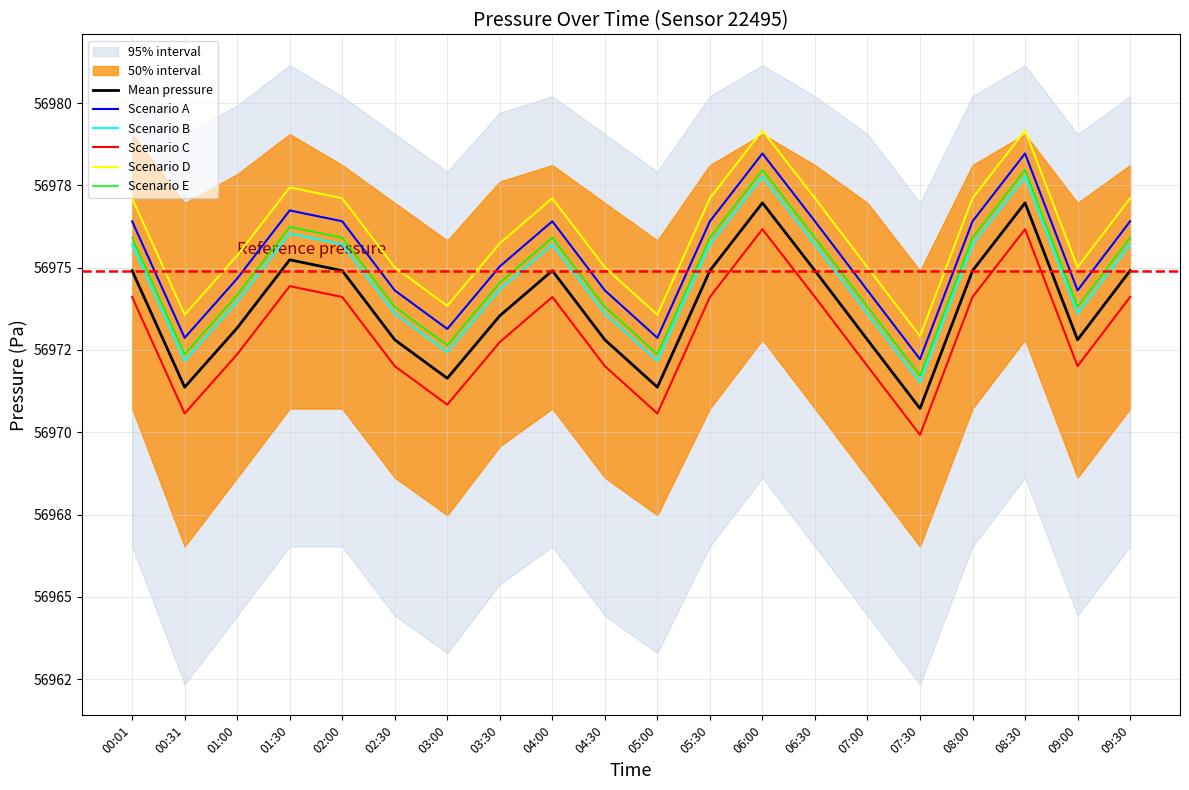

True or false: Scenario B and Mean pressure intersect in this chart.

False